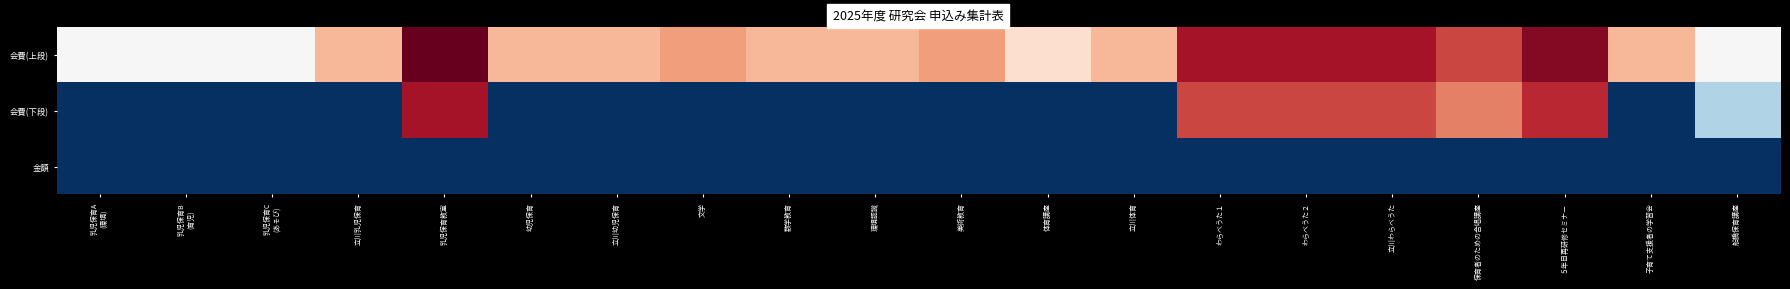

What is the total value across all series at 数学教育?

14000